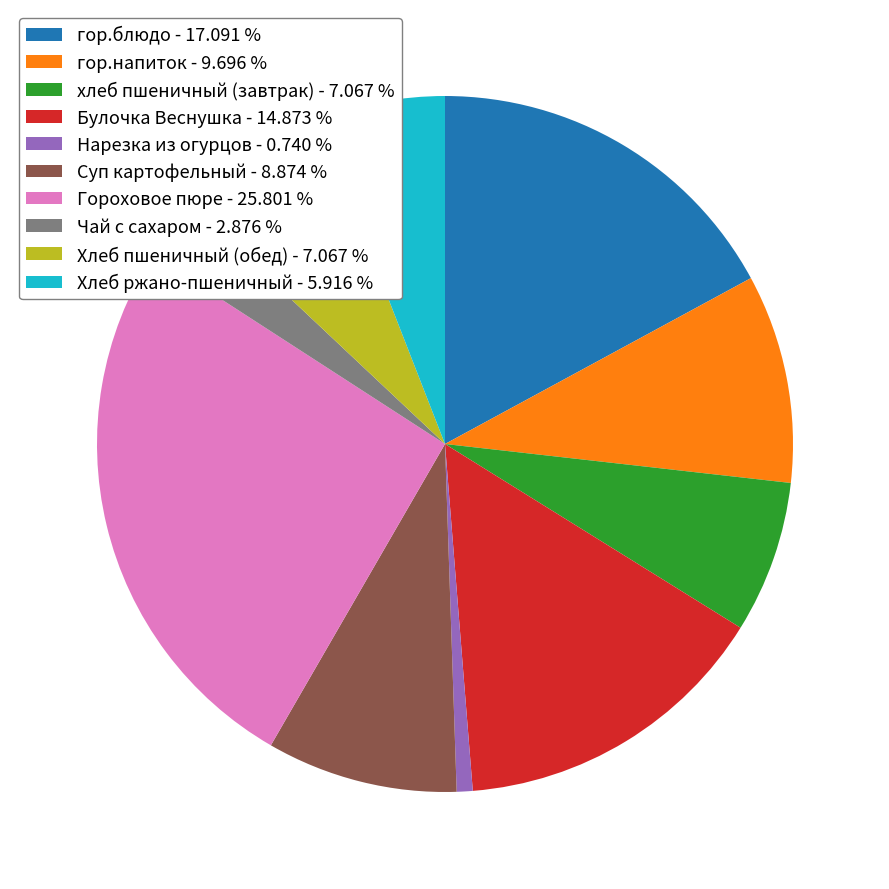

Approximately how many times larger is the value at хлеб пшеничный (завтрак) - 7.067 % compared to гор.блюдо - 17.091 %?

0.4